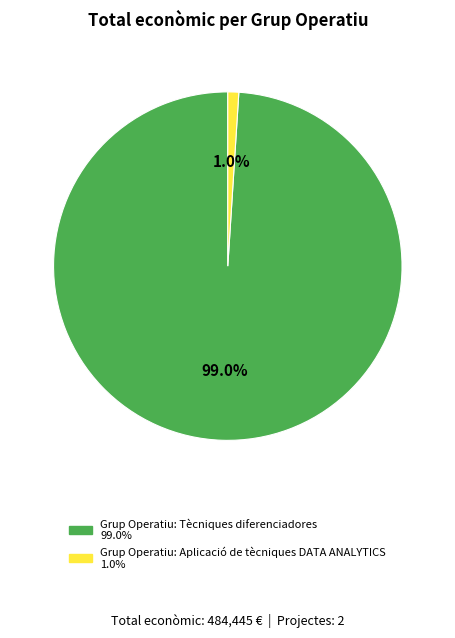

Which slice is the smallest?

Grup Operatiu: Aplicació de tècniques DATA ANALYTICS